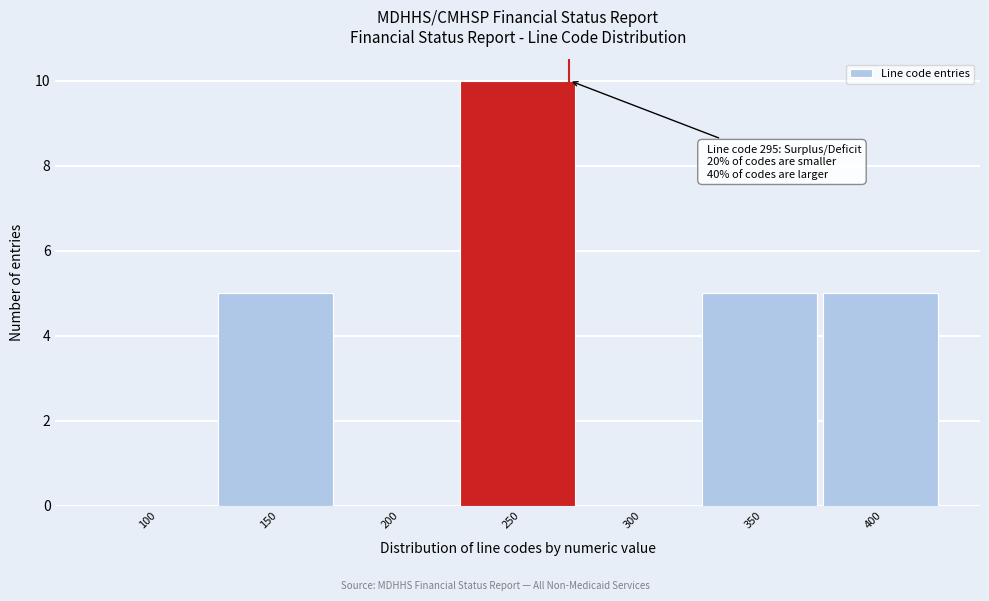

Reading left to right, what are all the values shown in this chart?

100=0	150=5	200=0	250=10	300=0	350=5	400=5